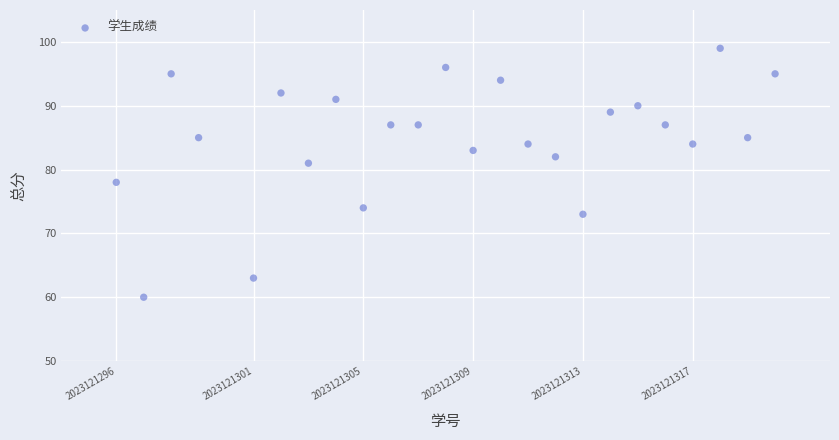

What Y value in the scatter plot is closest to 79?

78